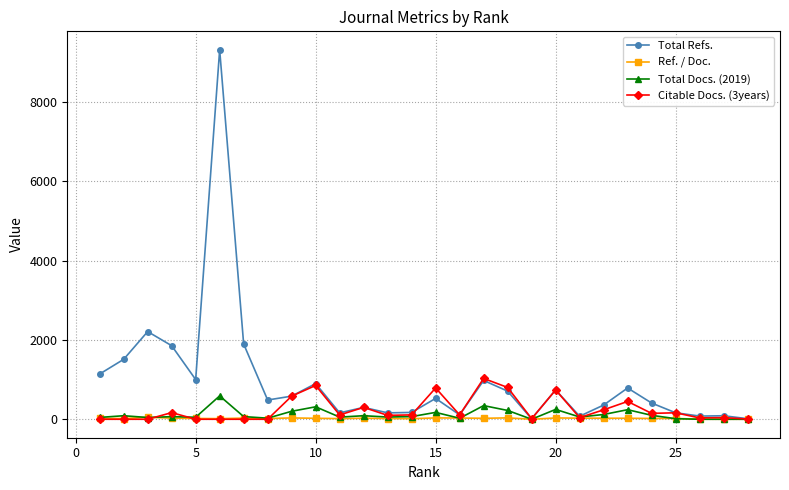

How many data points does each series have?

28